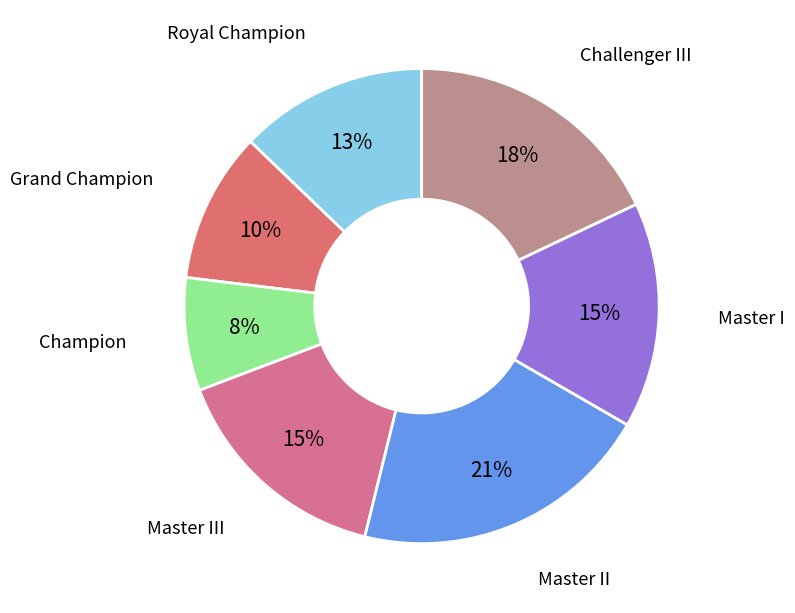

What is the smallest slice in the pie chart?

Champion